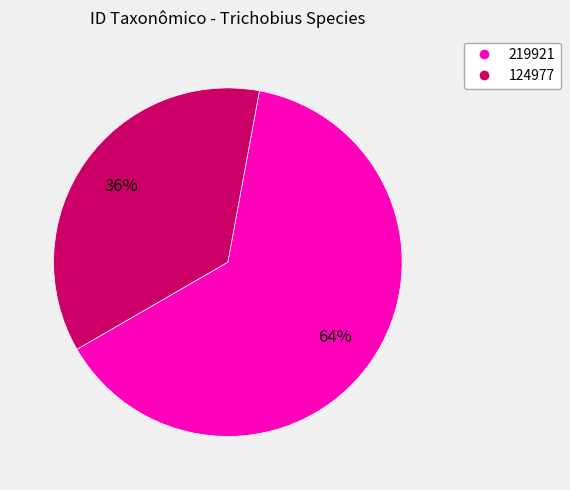

How many slices are in this pie chart?

2